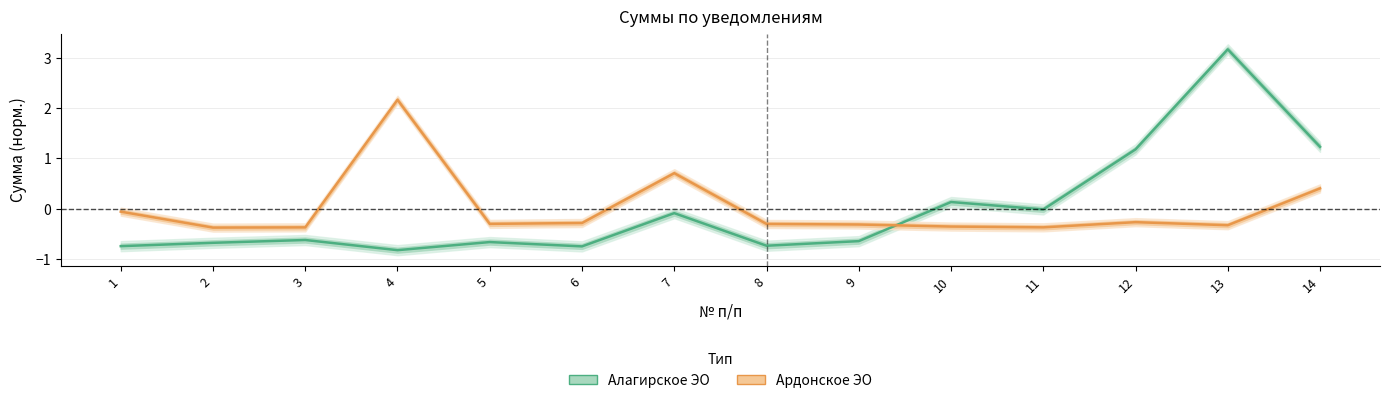

What is the total value across all series at 9?

-0.9